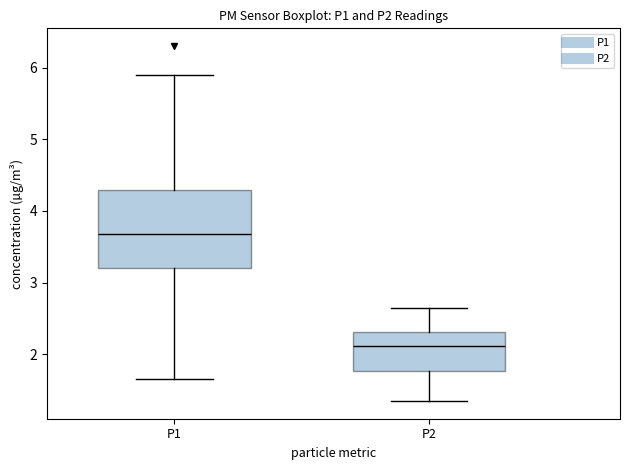

Where does the lower whisker of the box for P1 end on the y-axis? The values are not printed on the chart, so give them approximately, as read against the axis.

1.7